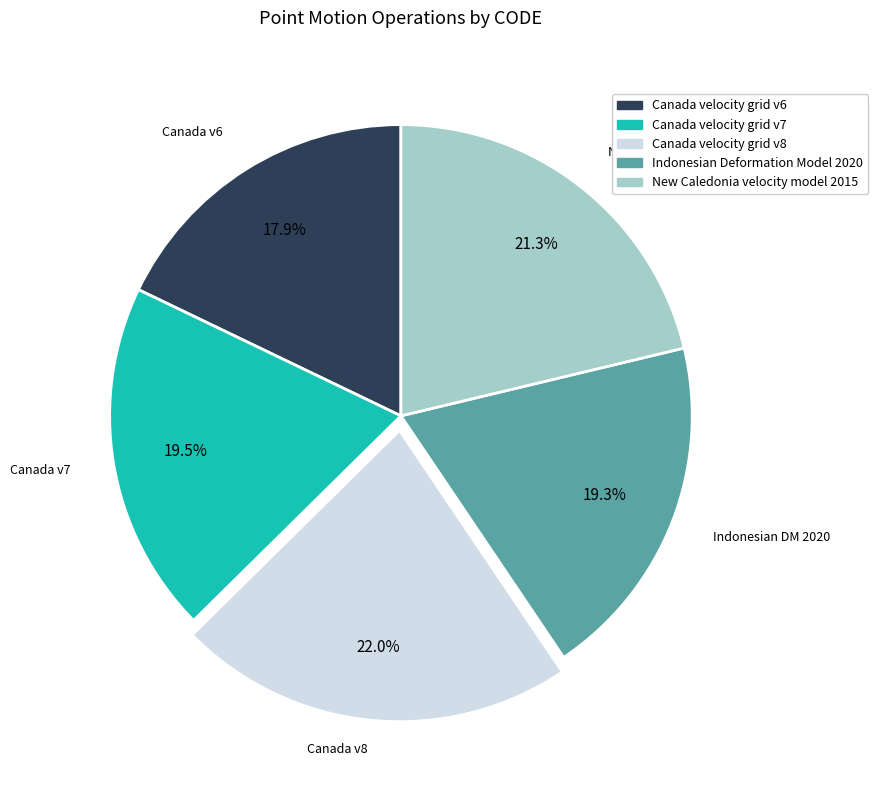

Approximately how many times larger is the value at New Caledonia velocity model 2015 compared to Indonesian Deformation Model 2020?

1.1